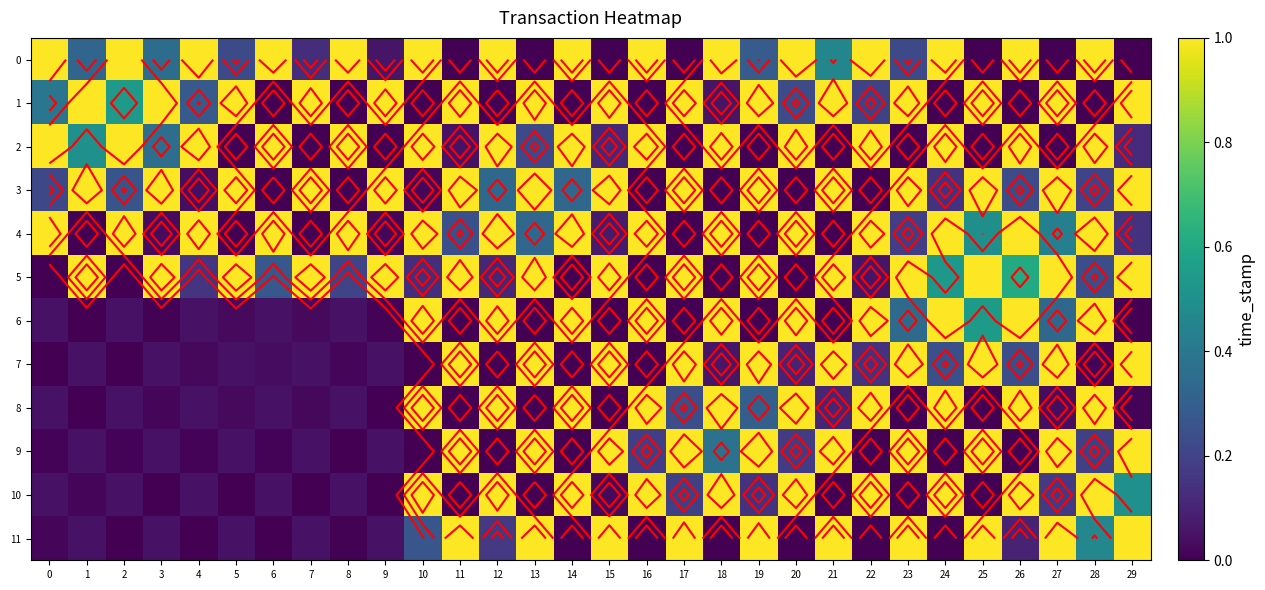

What is the difference between the maximum and minimum values in the 5 series?

1.0